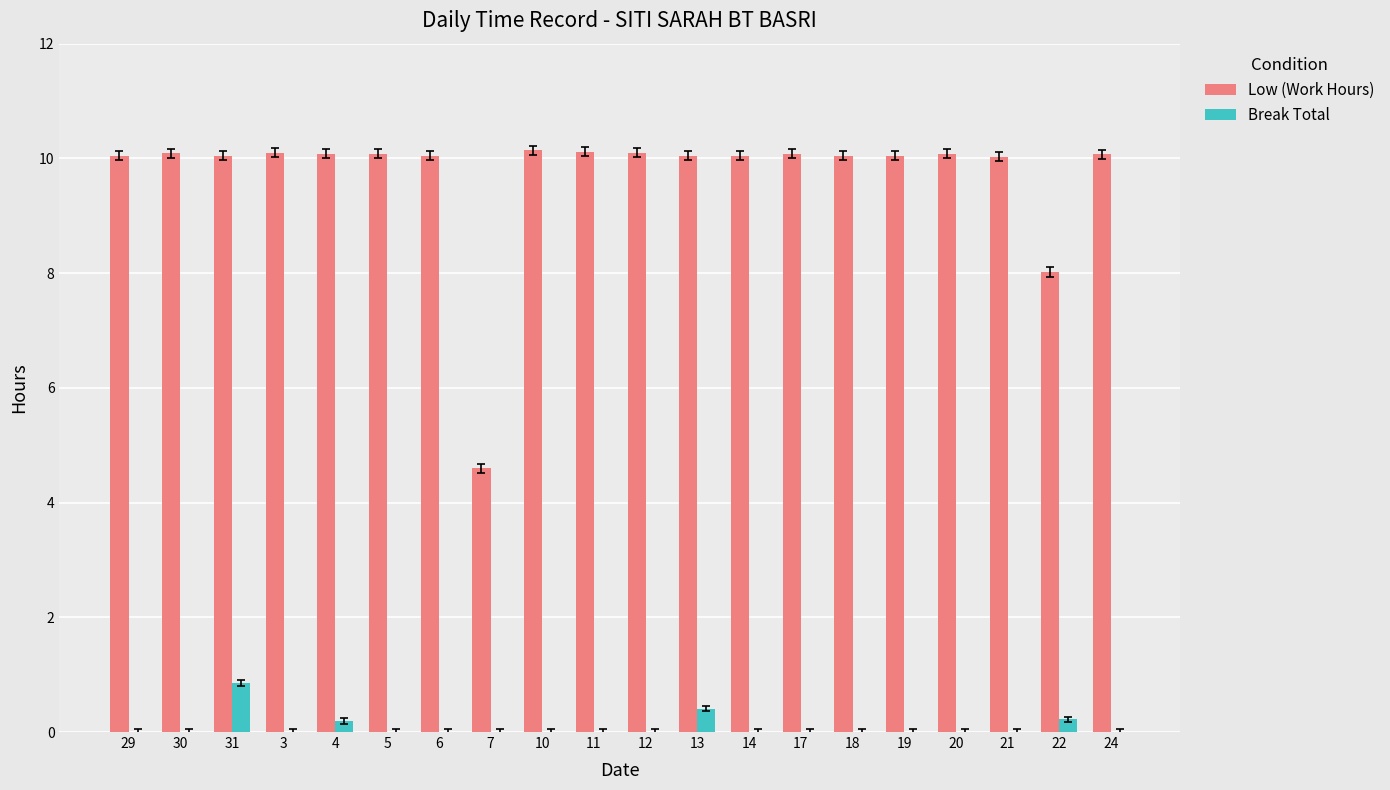

At which label does Break Total reach its peak?

31